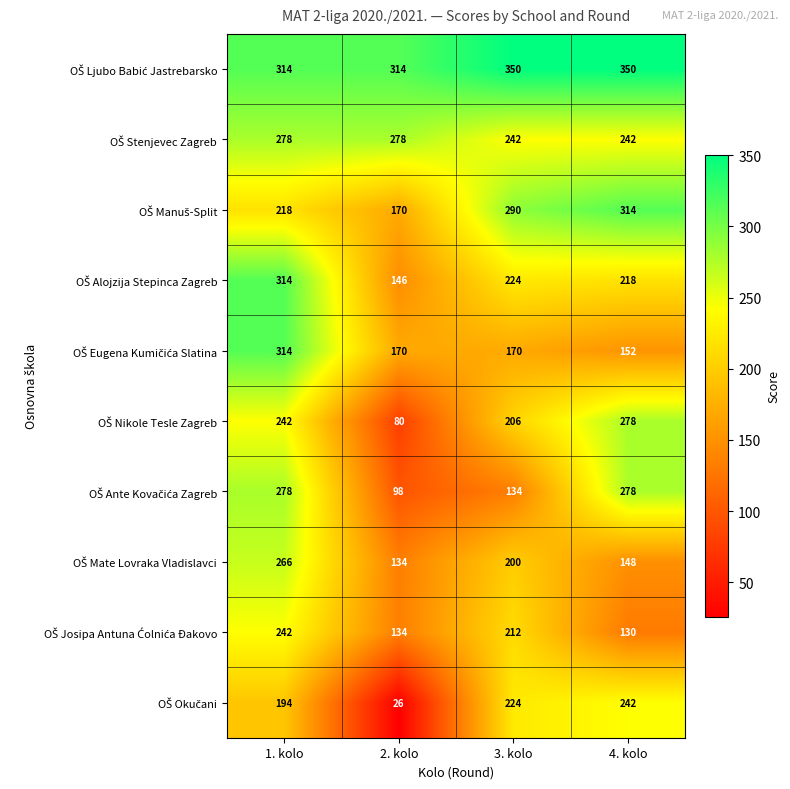

What is the difference between the highest and lowest values at 1. kolo?

120